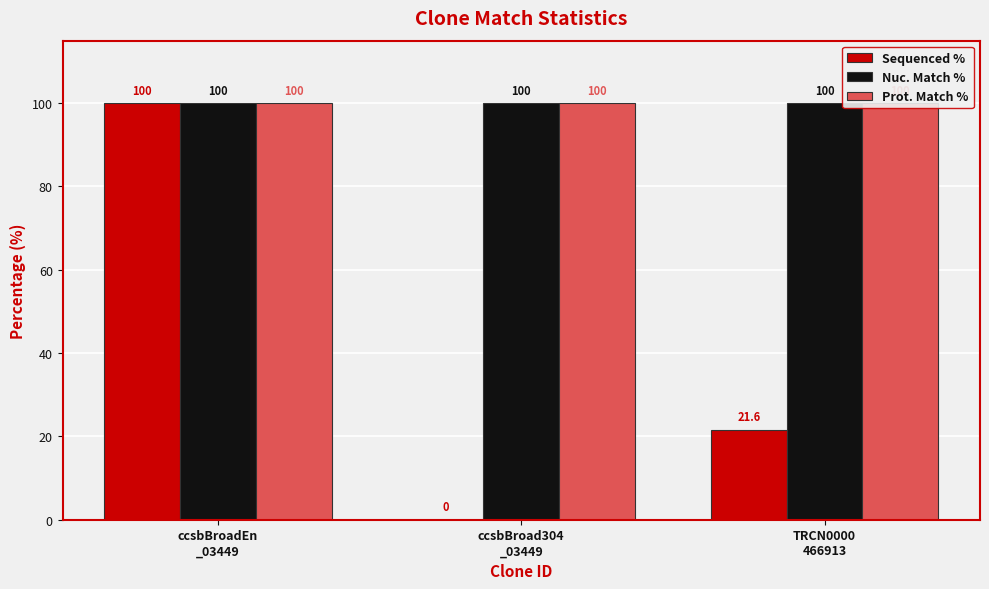

What is the sum of all Nuc. Match % values?

300.0